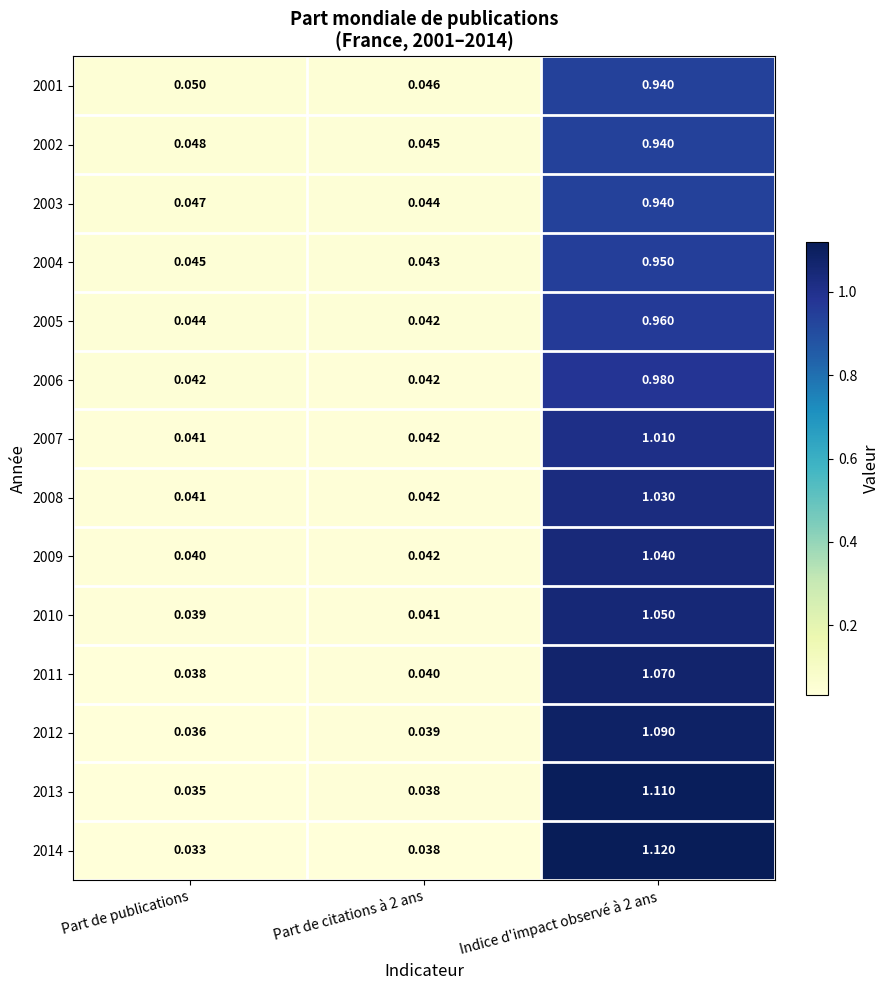

At which category is the sum across all series the highest?

Indice d'impact observé à 2 ans